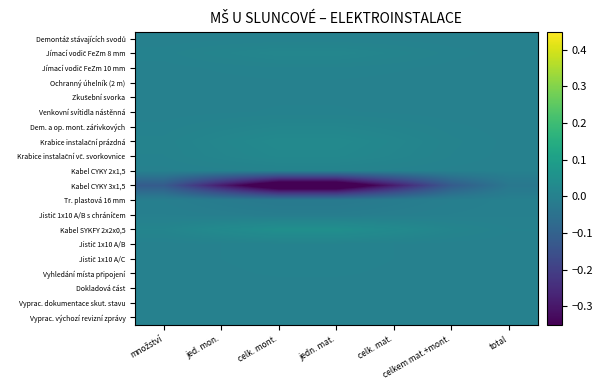

At how many categories does at least one series exceed 0?

7